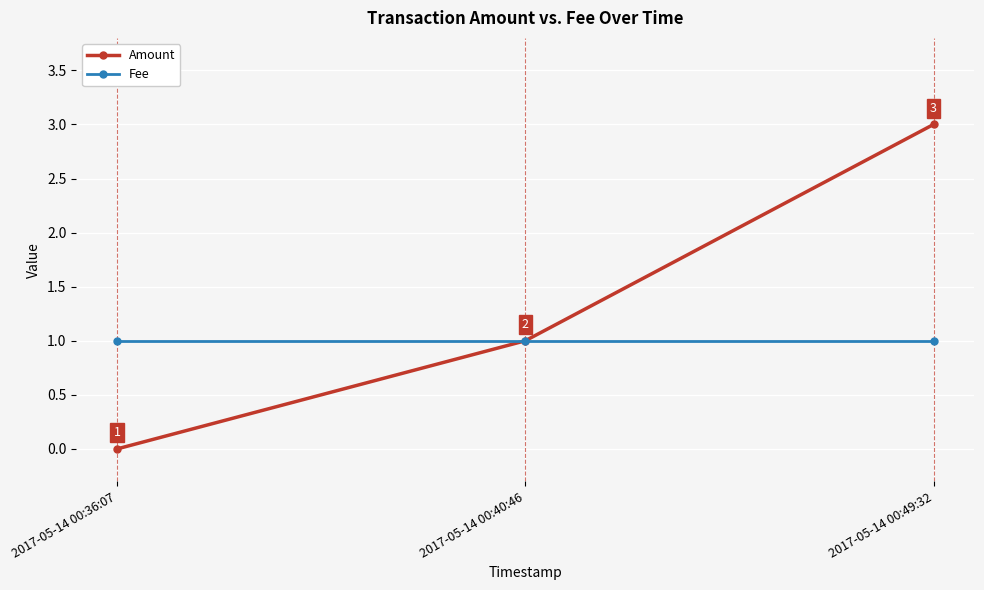

The value of Fee at 2017-05-14 00:40:46 is 1. True or false?

True